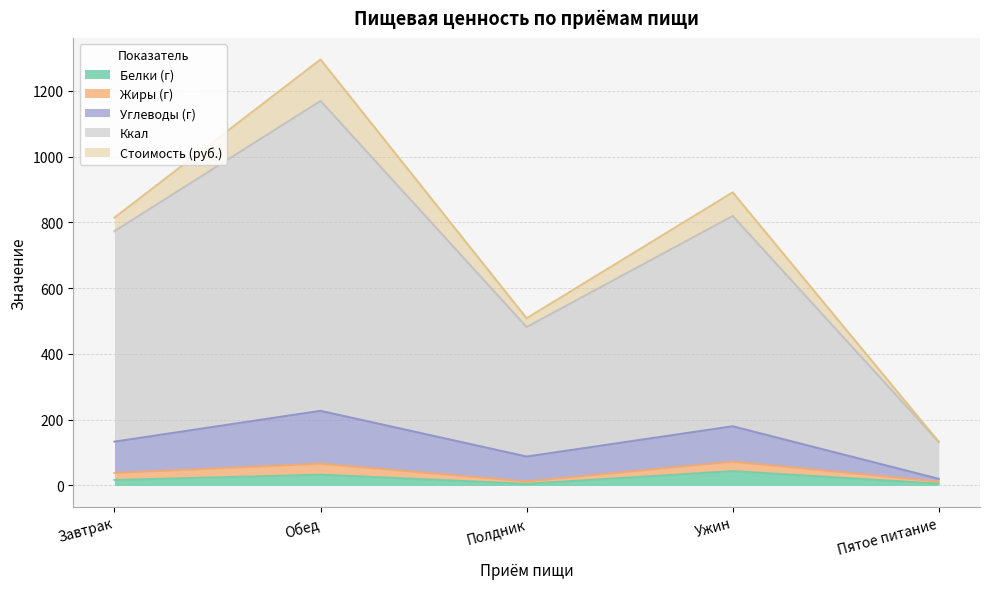

At which category is the sum across all series the highest?

Обед